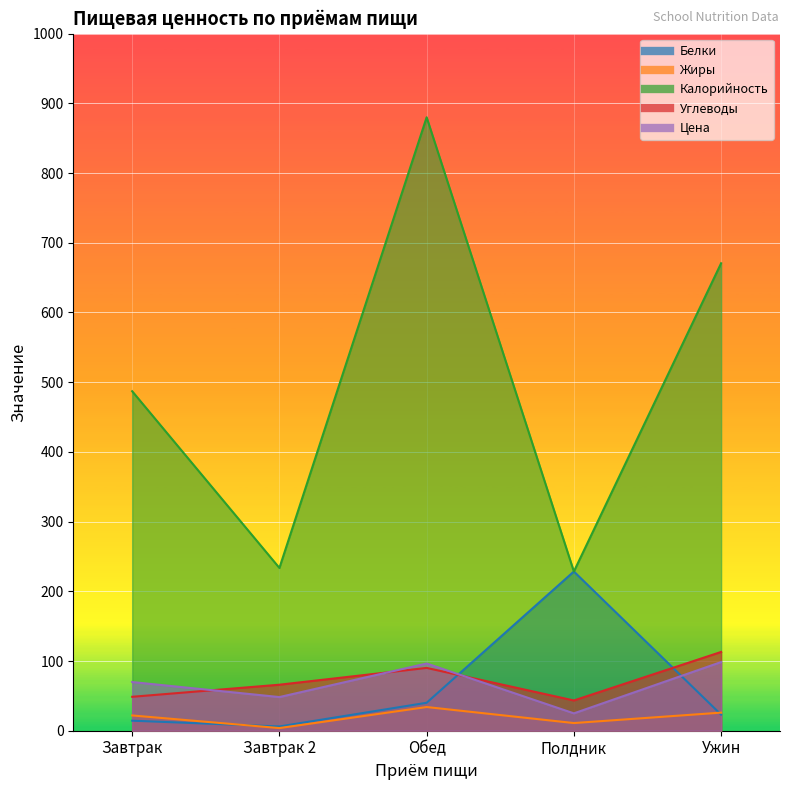

What is the label of the 4th point from the left?

Полдник